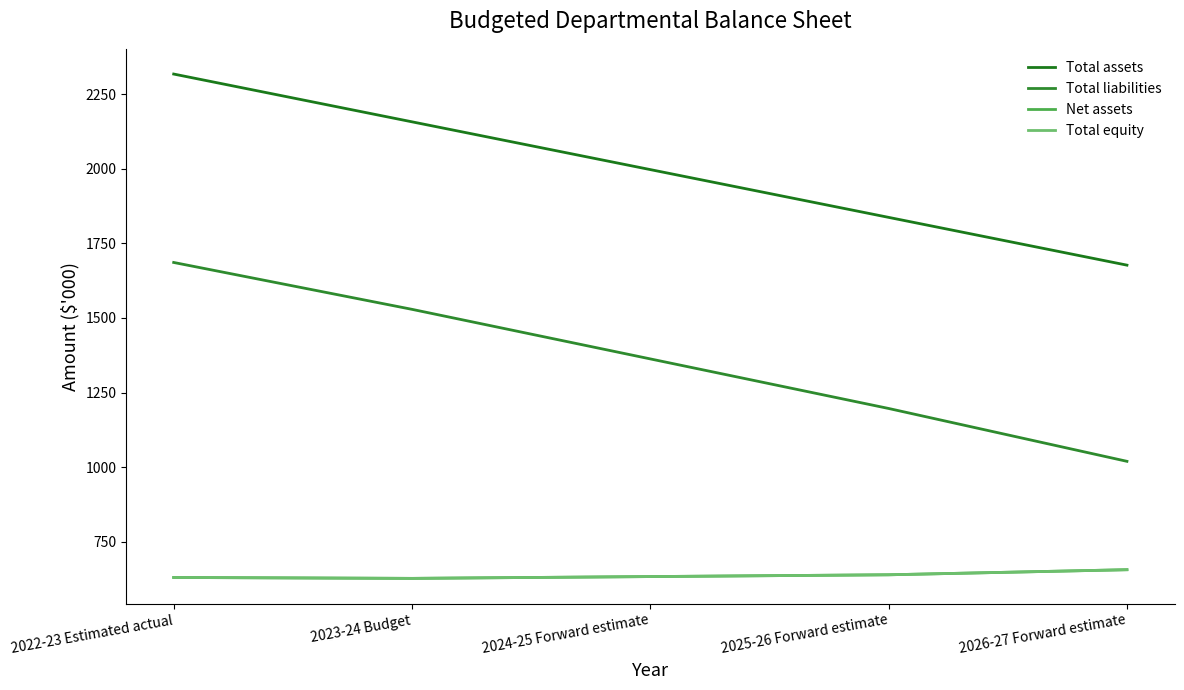

At which label does Total assets first exceed 1997?

2022-23 Estimated actual